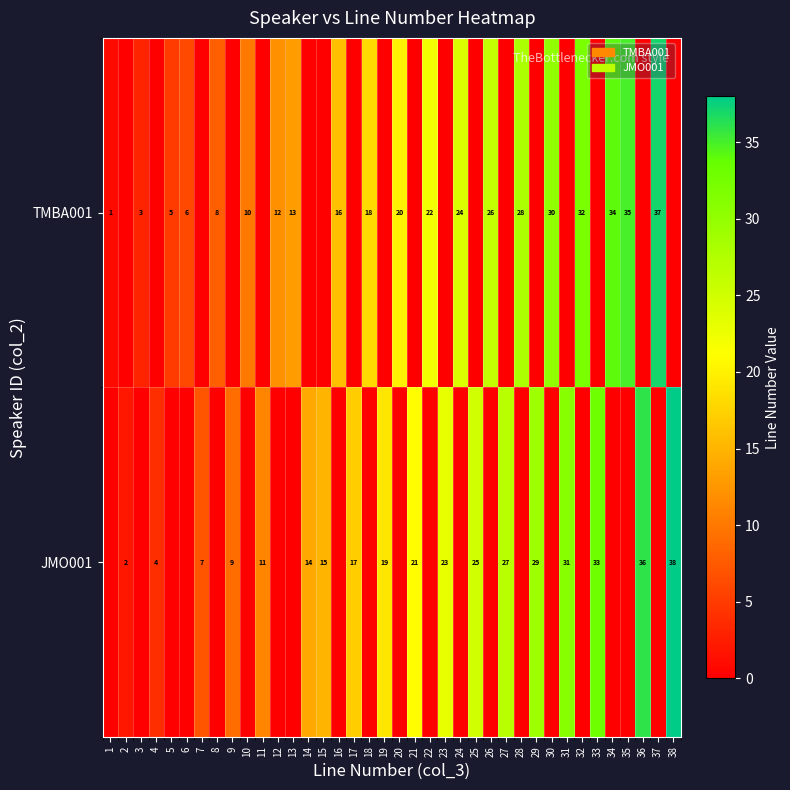

The TMBA001 series shows 9 at 5. True or false?

False